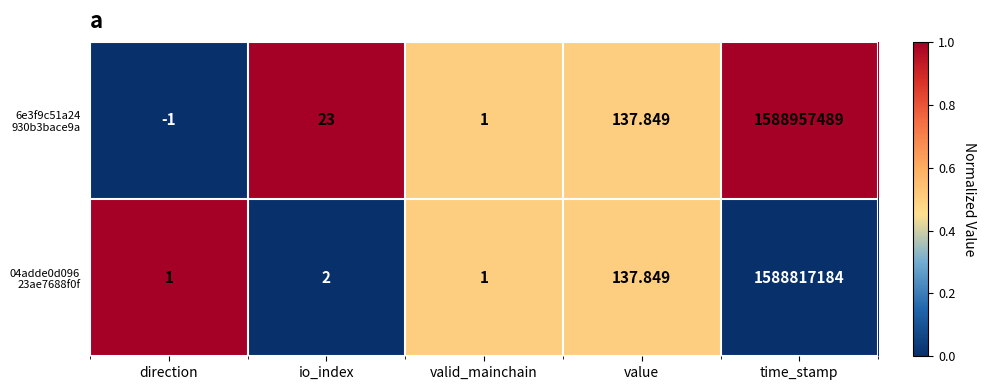

Count the number of categories in the chart.

5